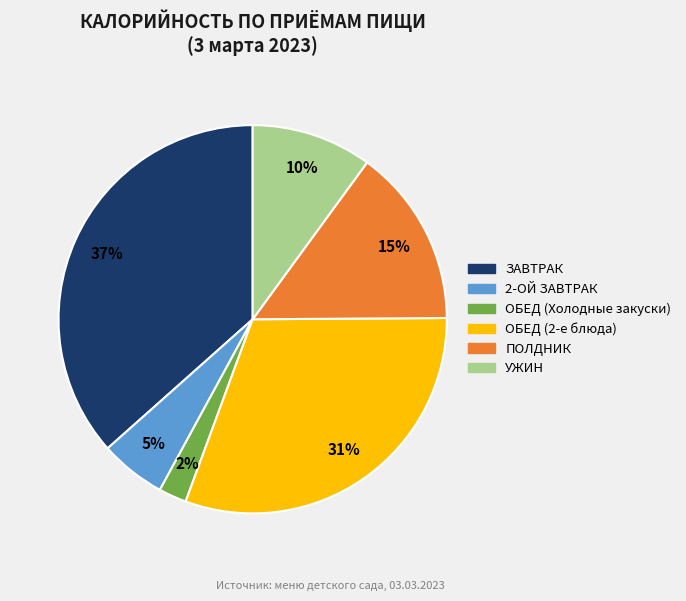

To the nearest percent, what is the average slice percentage?

17%